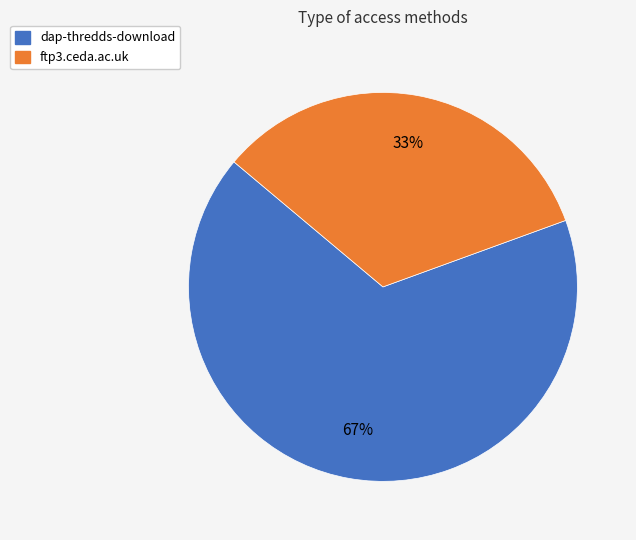

What is the ratio of the value at dap-thredds-download to the value at ftp3.ceda.ac.uk?

2.0